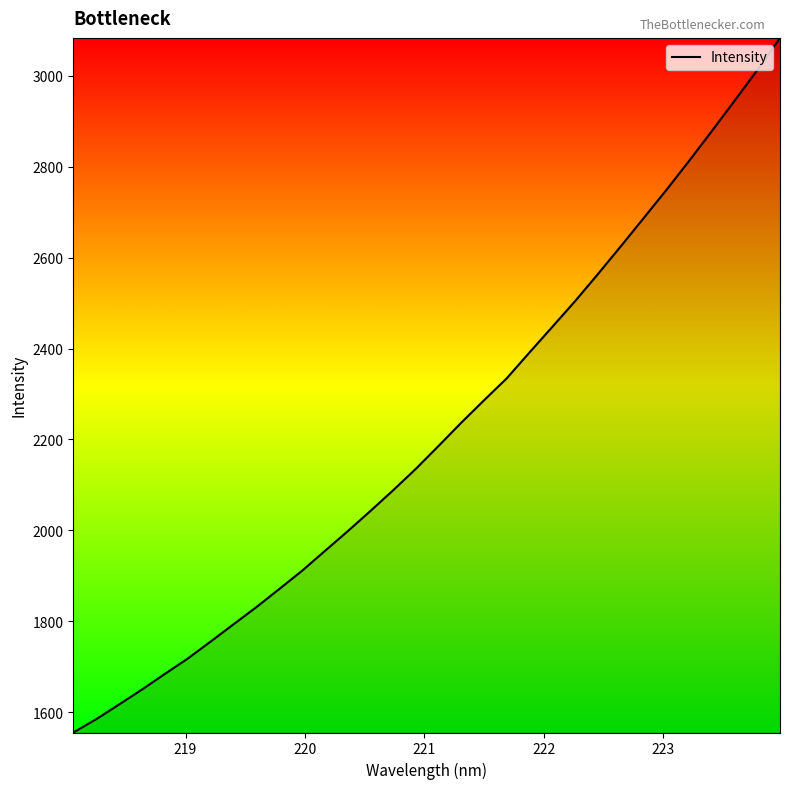

What is the smallest value displayed?

1555.6